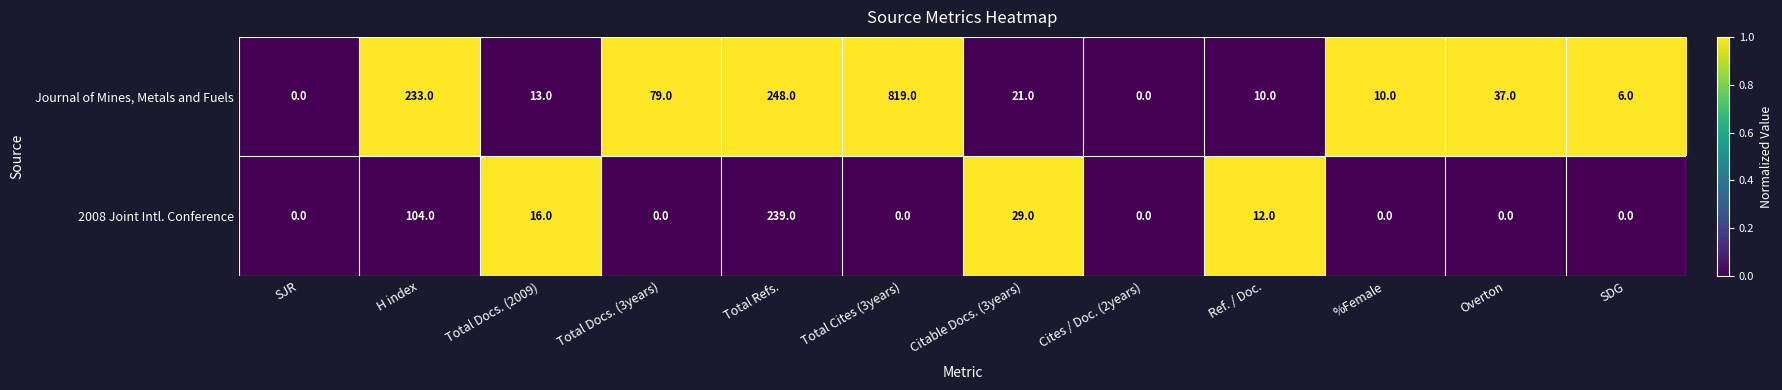

Which series changed the most between Total Cites (3years) and Cites / Doc. (2years)?

Journal of Mines, Metals and Fuels